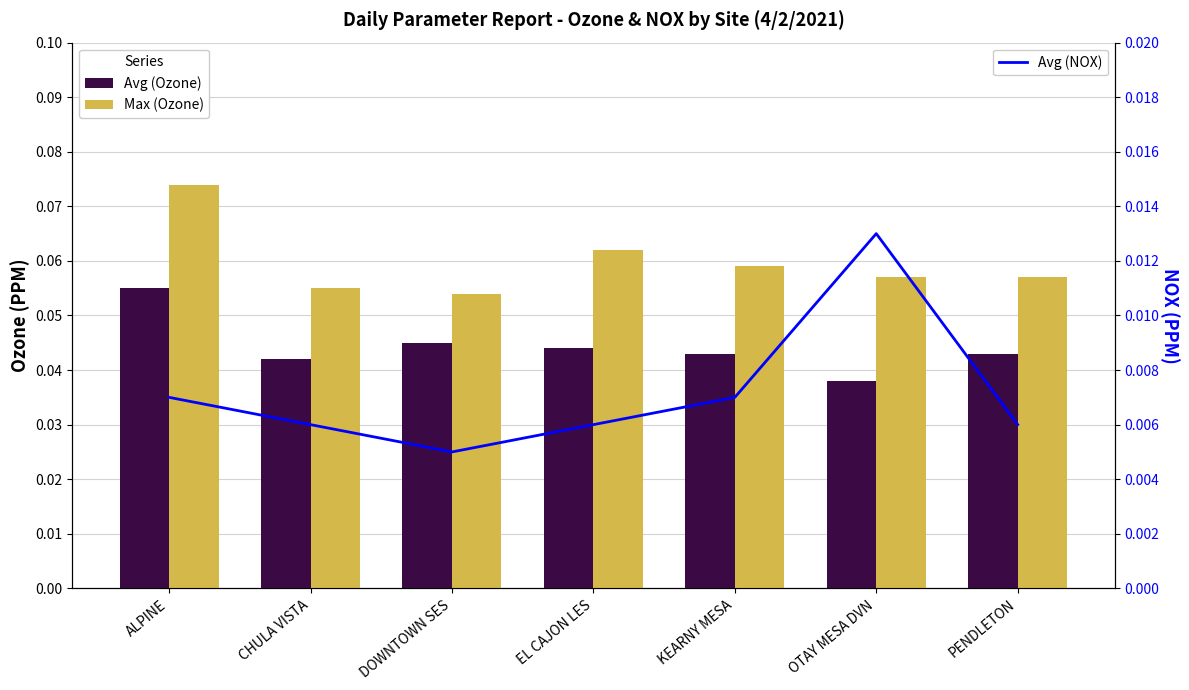

How many data points does each series have?

7